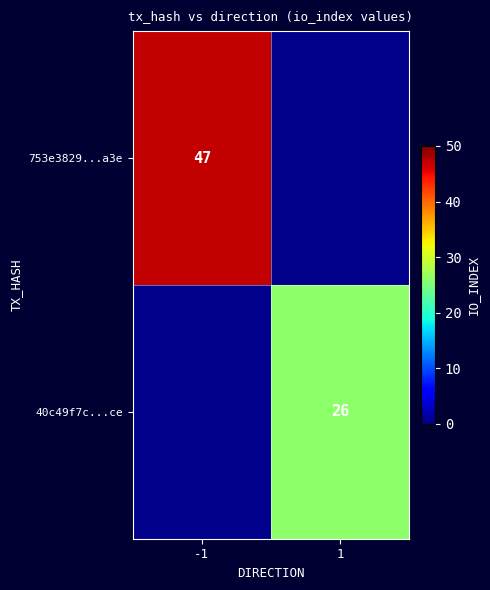

True or false: 40c49f7c...ce has a value of 26 at 1.

True